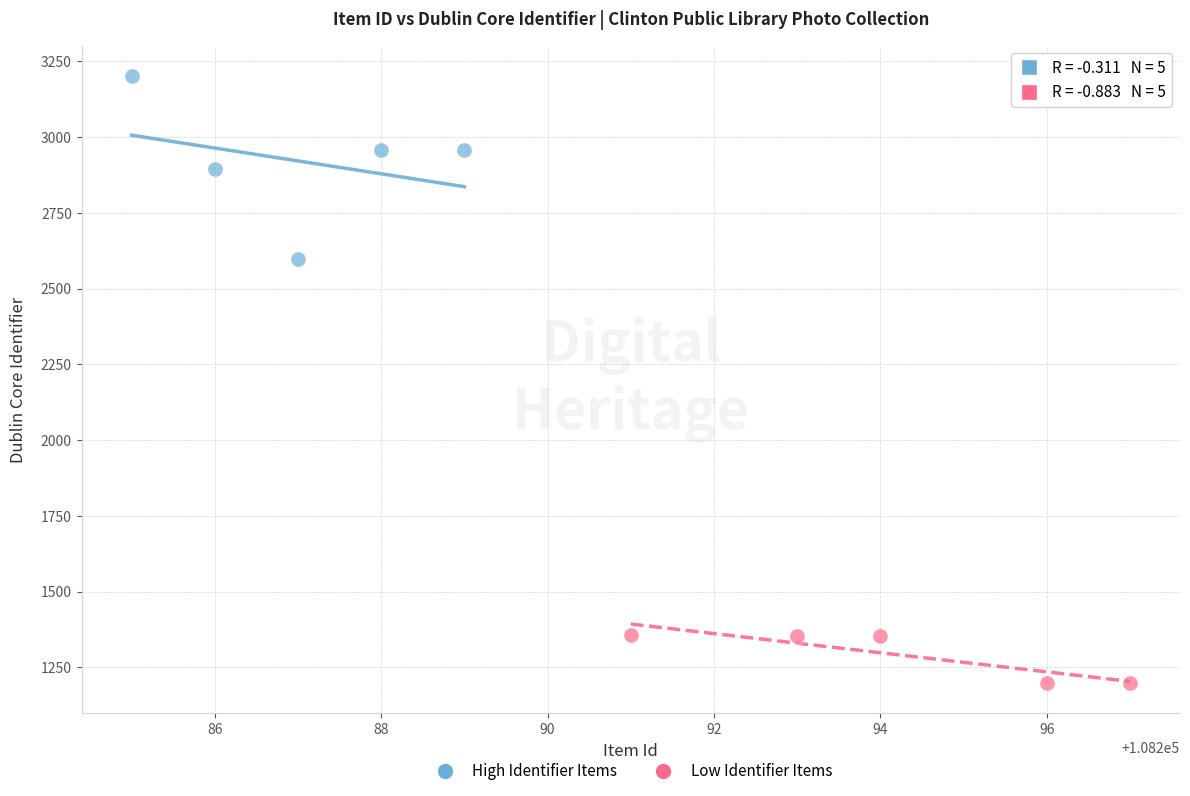

Which series contains the highest Y value?

High Identifier Items